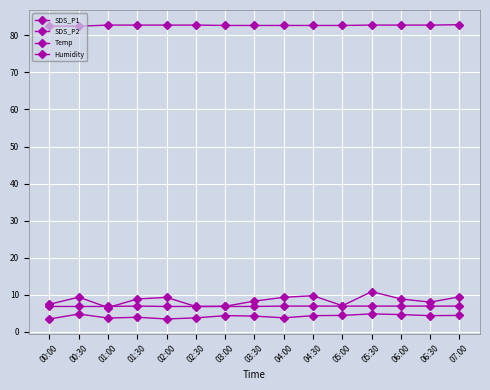

What is the value of the SDS_P2 point at the 6th from the left?

3.7